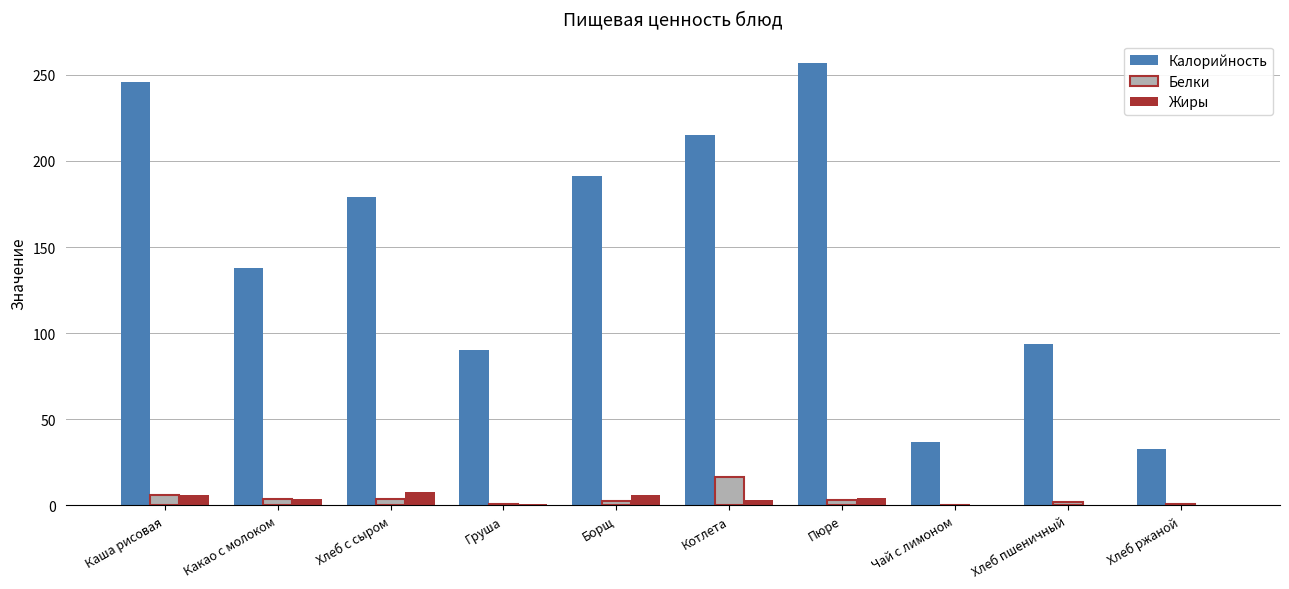

What are all the series names shown in the legend?

Калорийность, Белки, Жиры